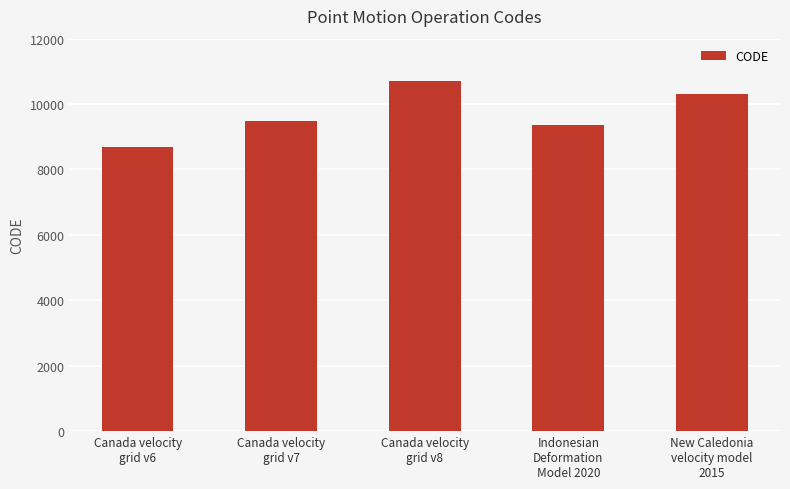

Between Canada velocity
grid v8 and Canada velocity
grid v6, which is larger?

Canada velocity
grid v8